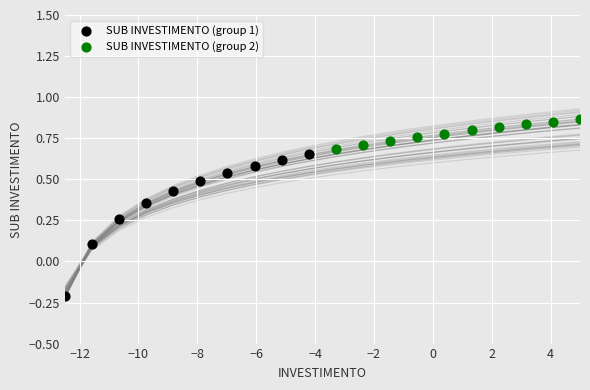

Which series contains the lowest Y value?

SUB INVESTIMENTO (group 1)